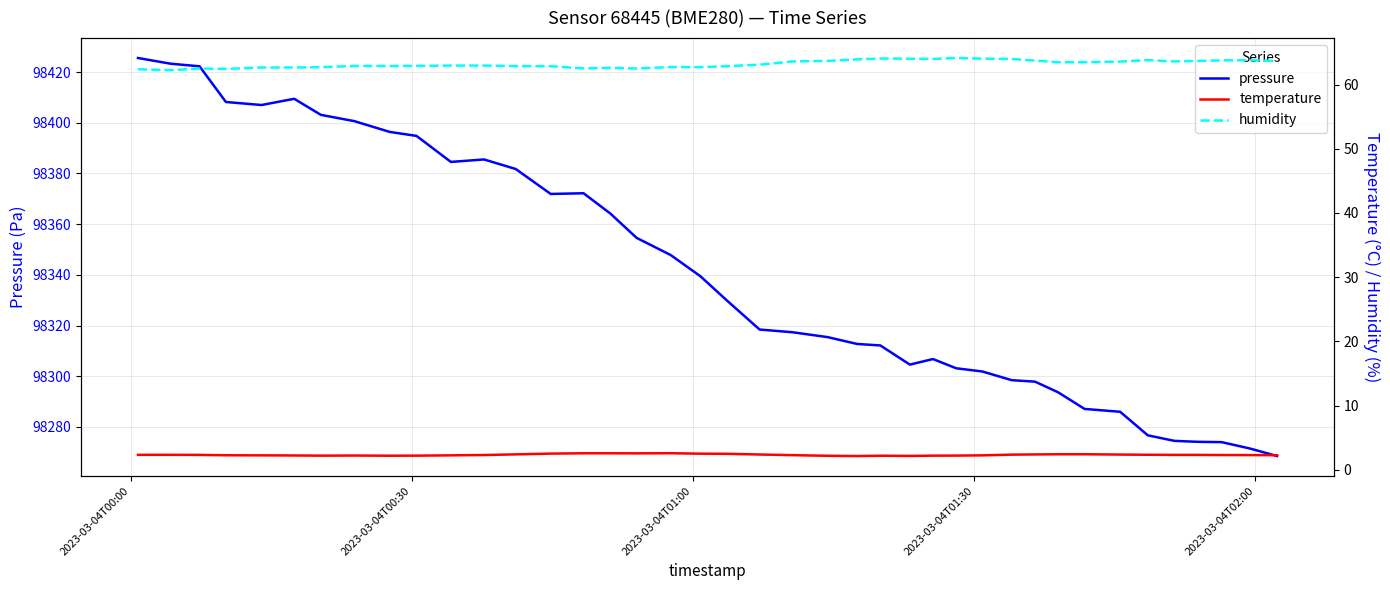

What is the highest value of the pressure series?

98425.6